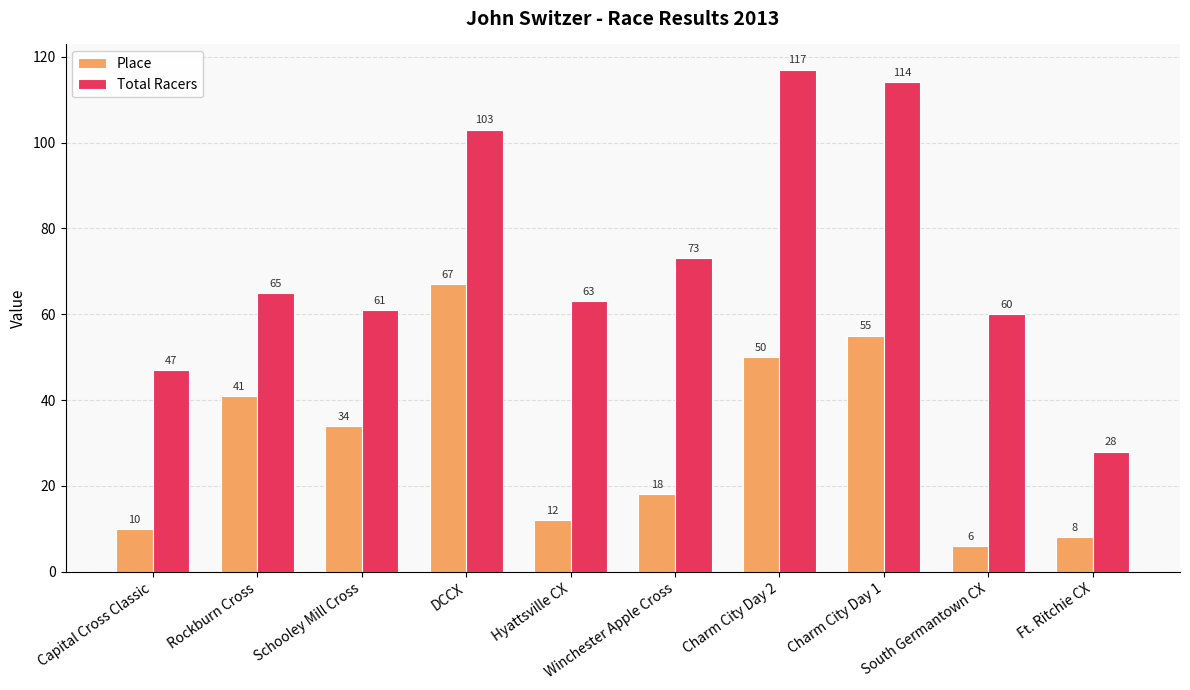

What is the value of the Place bar at the 7th from the left?

50